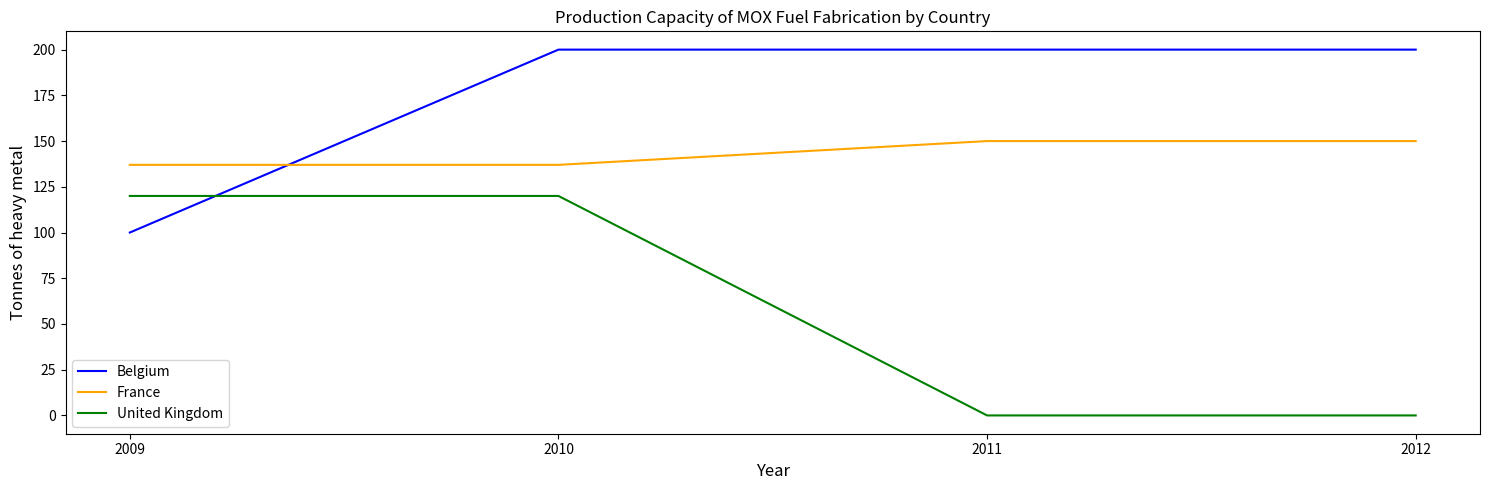

What is the highest value of the United Kingdom series?

120